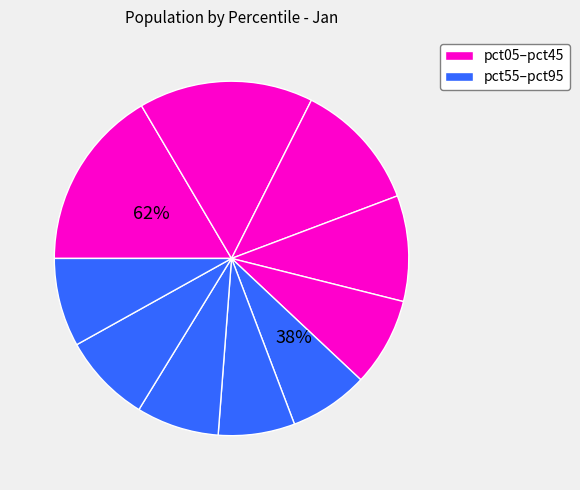

How many slices are in this pie chart?

10